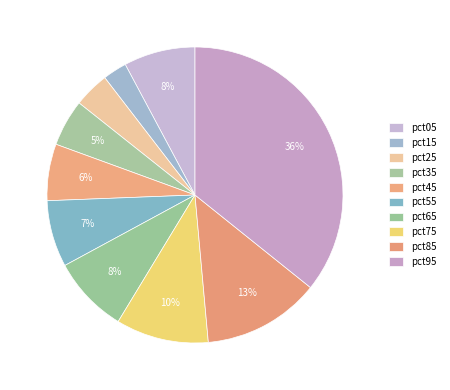

Is it true that pct95 is 30% of the pie?

False